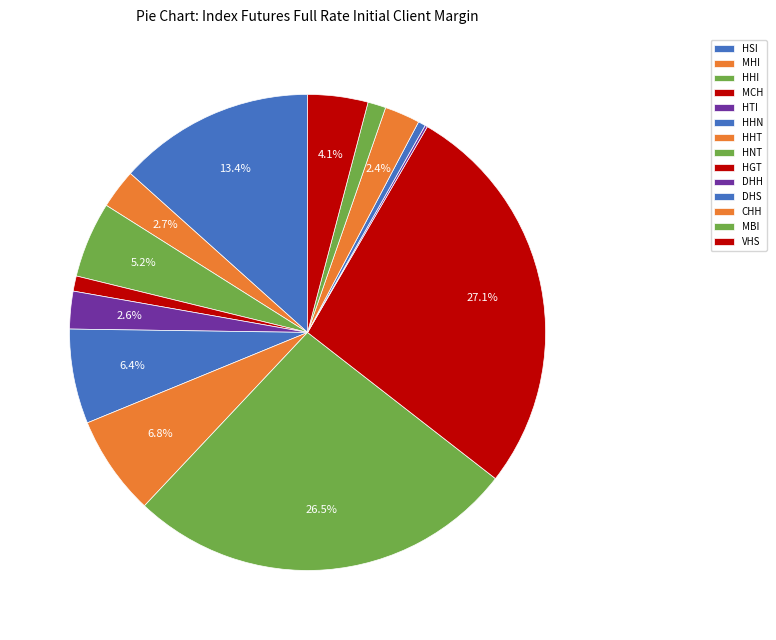

Rank the categories by value from highest to lowest.

HGT, HNT, HSI, HHT, HHN, HHI, VHS, MHI, HTI, CHH, MBI, MCH, DHS, DHH